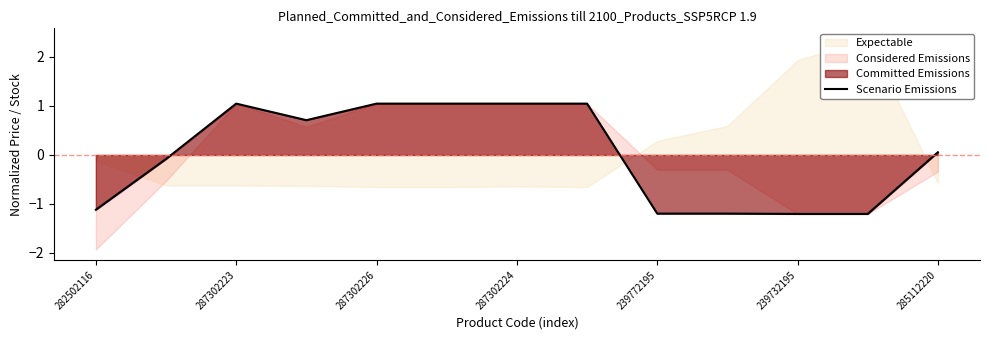

What is the difference between the second highest and minimum values?

2.3